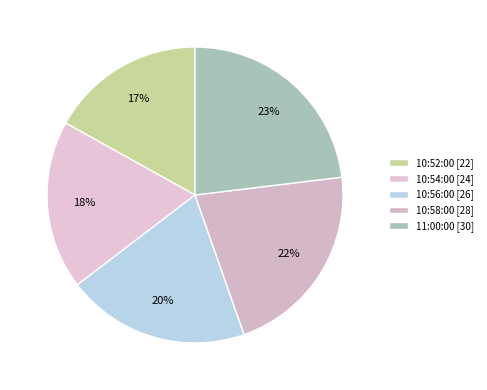

Which category has the biggest portion of the pie?

11:00:00